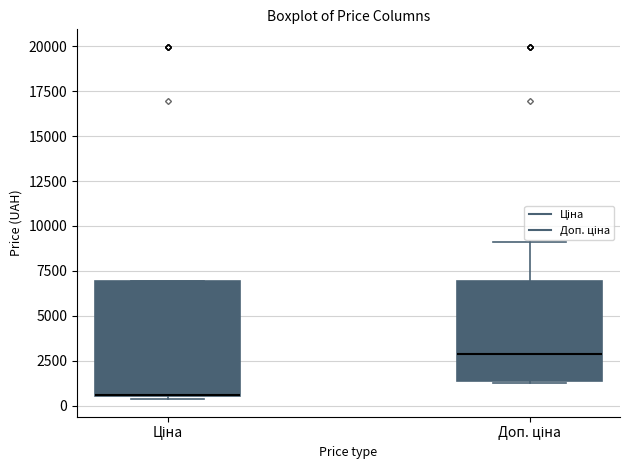

Reading left to right, transcribe this box plot: for each box, give where its median line is, the range the box spans, and where its two whiskers end, as read against the y-axis. The values are not printed on the chart, so give them approximately, as read against the axis.

Ціна: median 500 (drawn on the box's lower edge), box 500 to 7000, whiskers 500 (just below the box's lower edge) to 7000
Доп. ціна: median 3000, box 1500 to 7000, whiskers 1000 to 9000